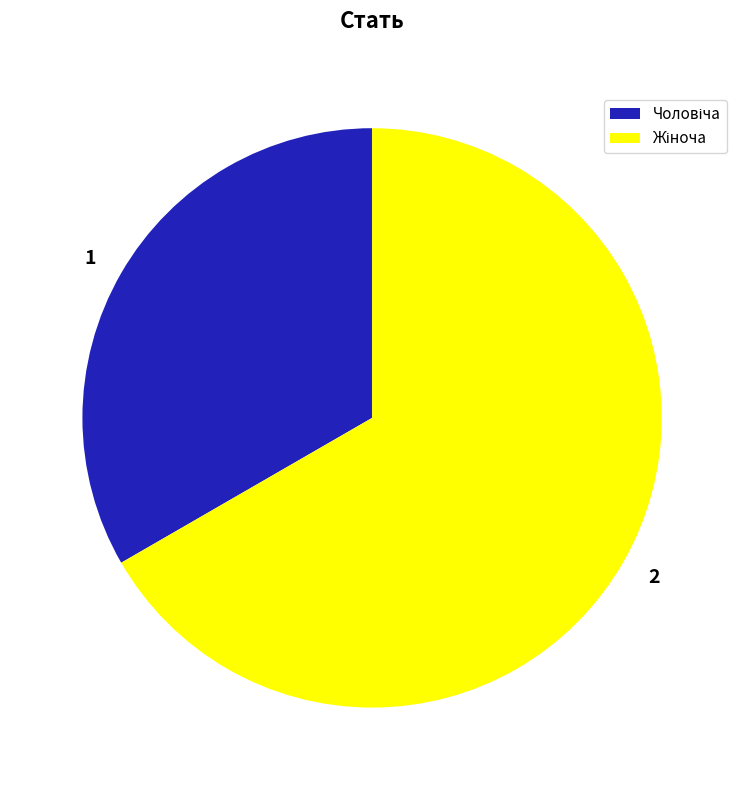

Is the sum of 1 and 2 greater than half?

Yes